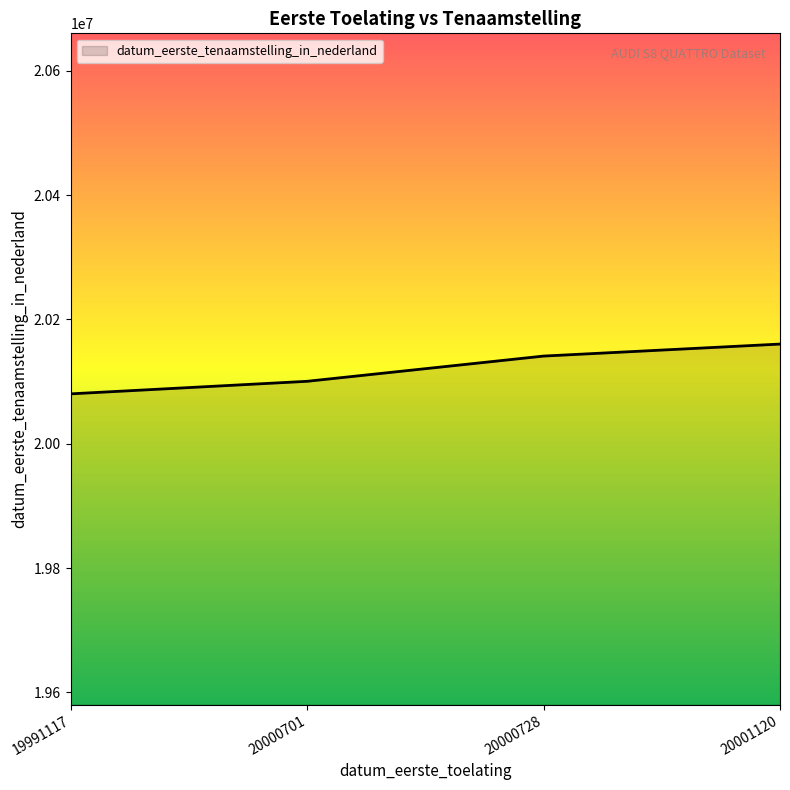

True or false: the data shows 10365339 at 20000728.

False